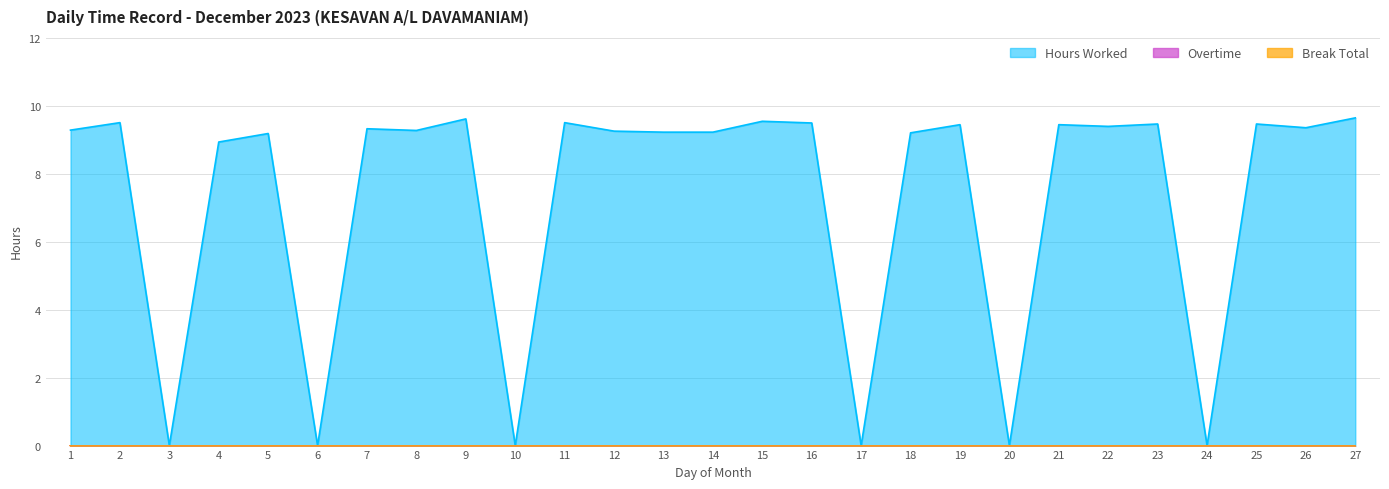

What is the value of the Hours Worked point at the 7th from the left?

9.3